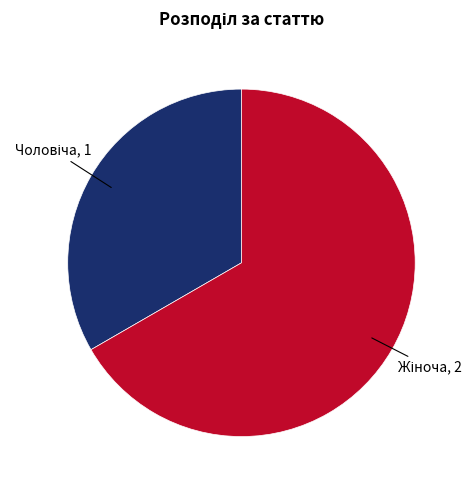

Is there a majority slice in this chart?

Yes